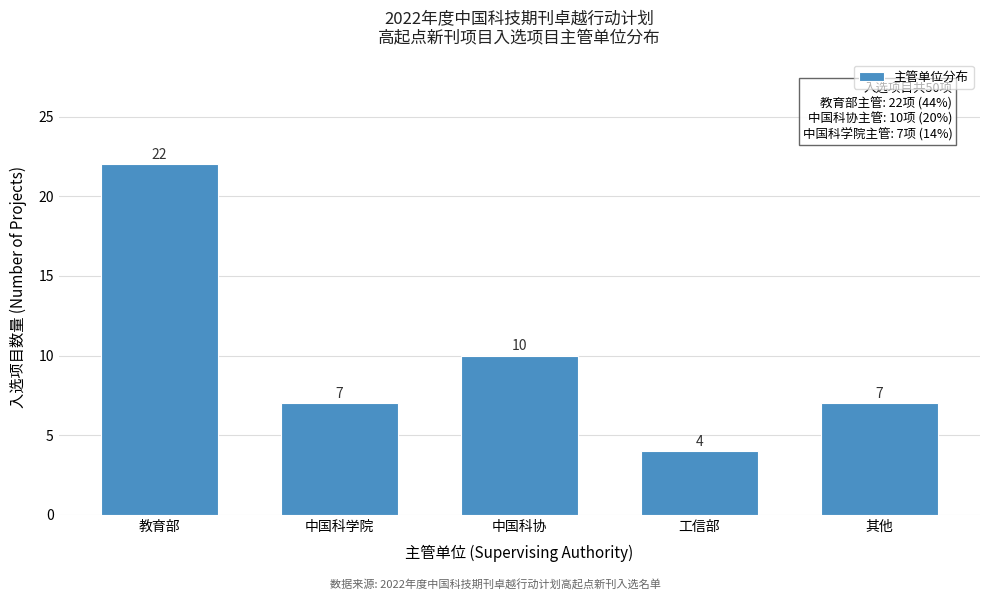

Reading left to right, extract all data points from this chart.

22	7	10	4	7